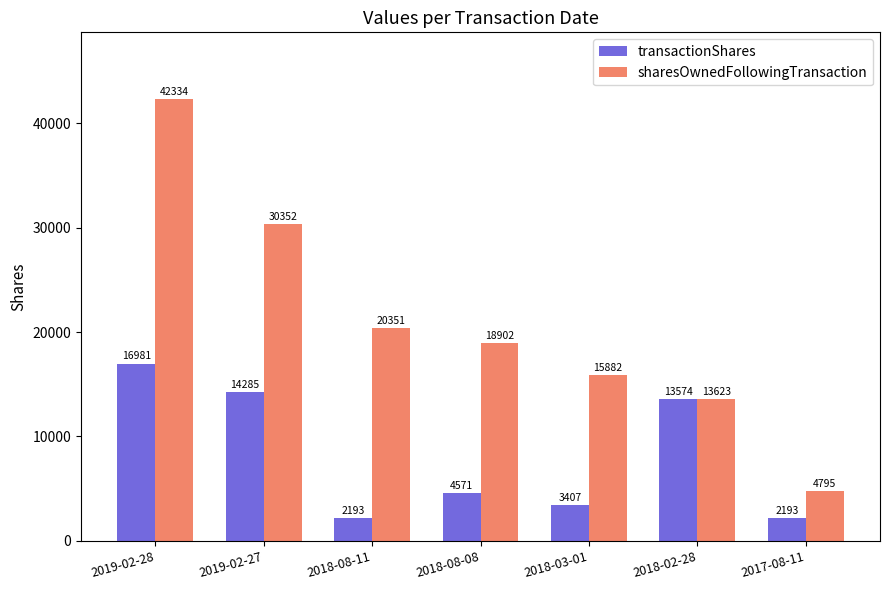

What is the value of the sharesOwnedFollowingTransaction bar at the 2nd from the left?

30352